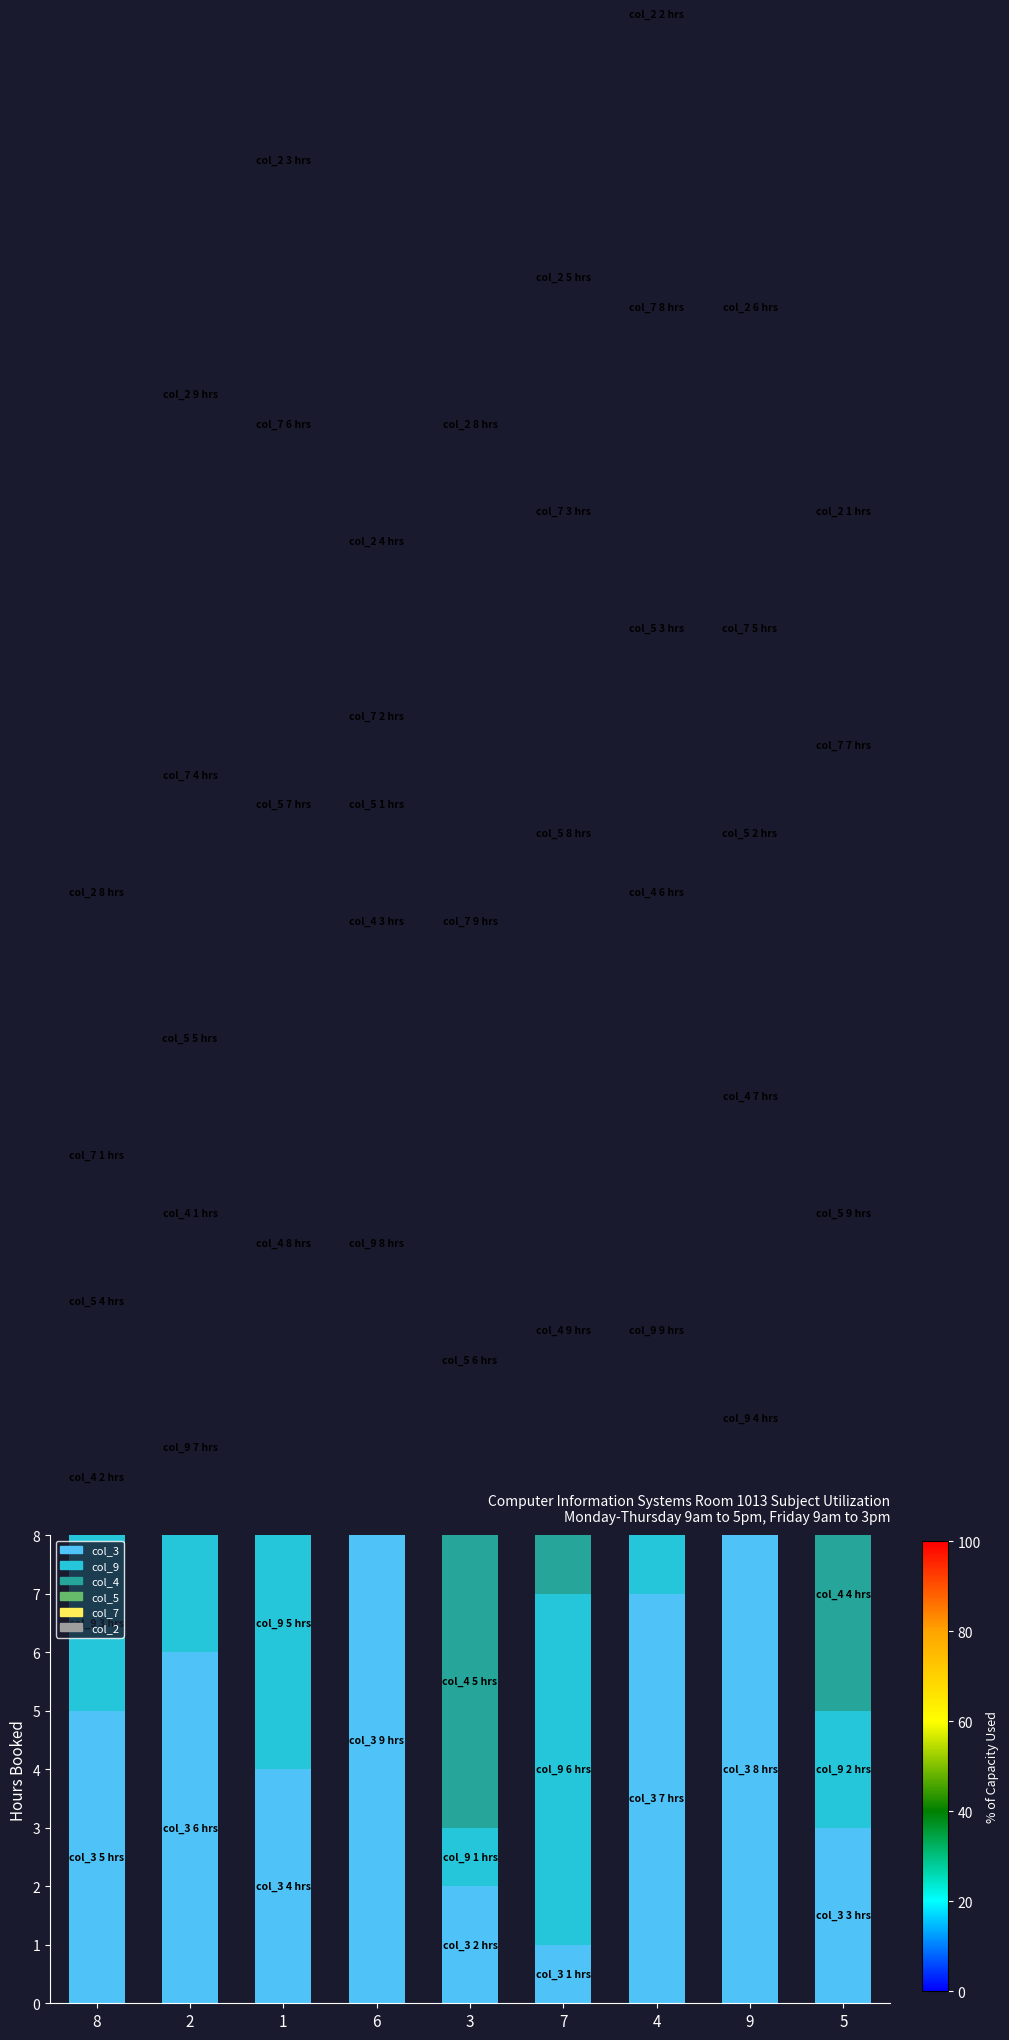

Rank the categories by col_4 value from highest to lowest.

7, 1, 9, 4, 3, 5, 6, 8, 2